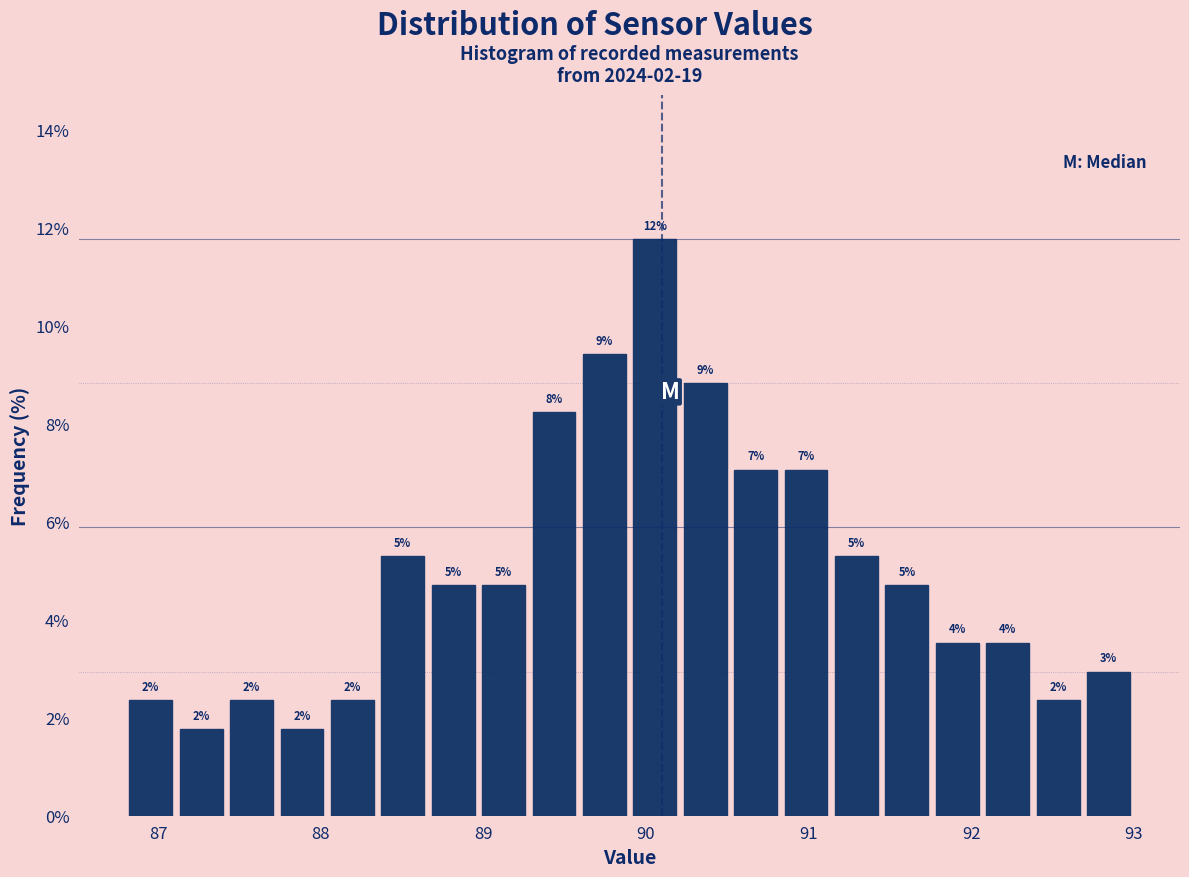

Read against the x-axis, roughly where is the centre of the tallest bar?

90.1